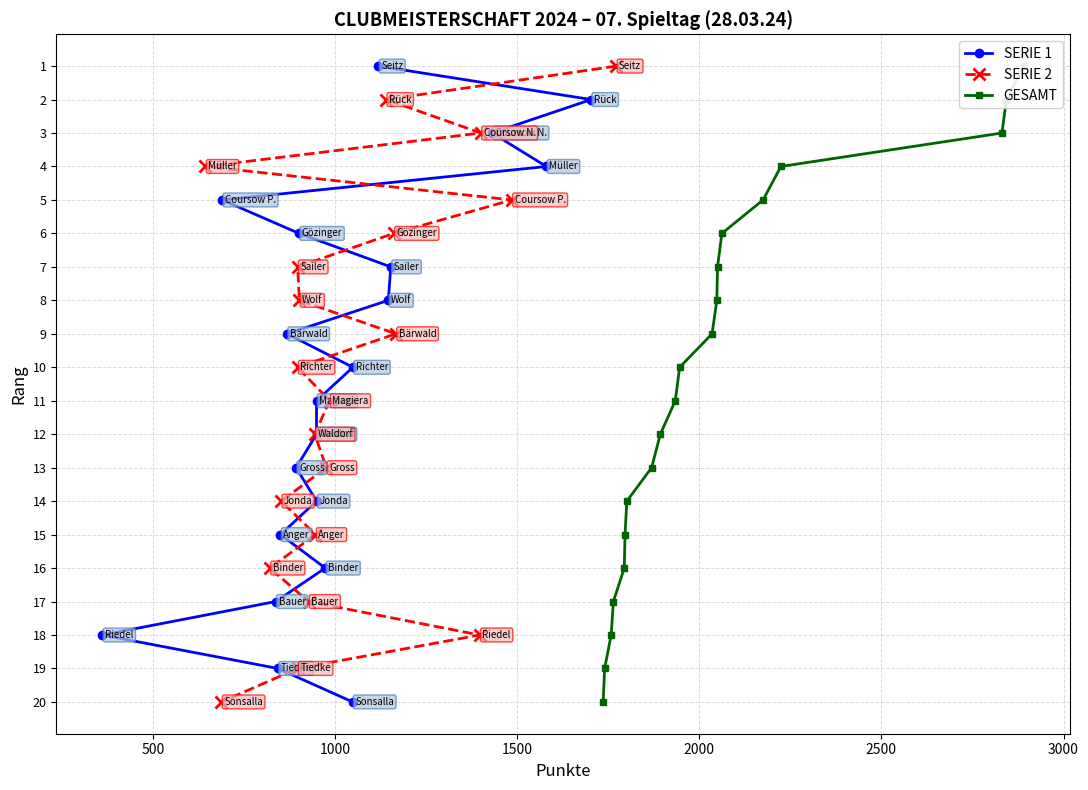

How many values in the SERIE 2 series are below 11?

10